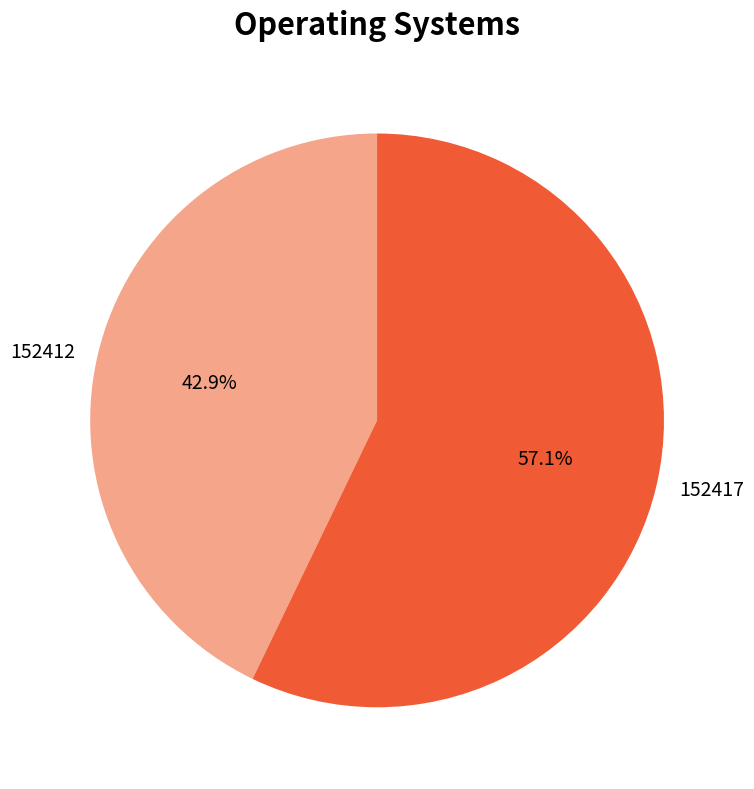

Between 152412 and 152417, which is larger?

152417